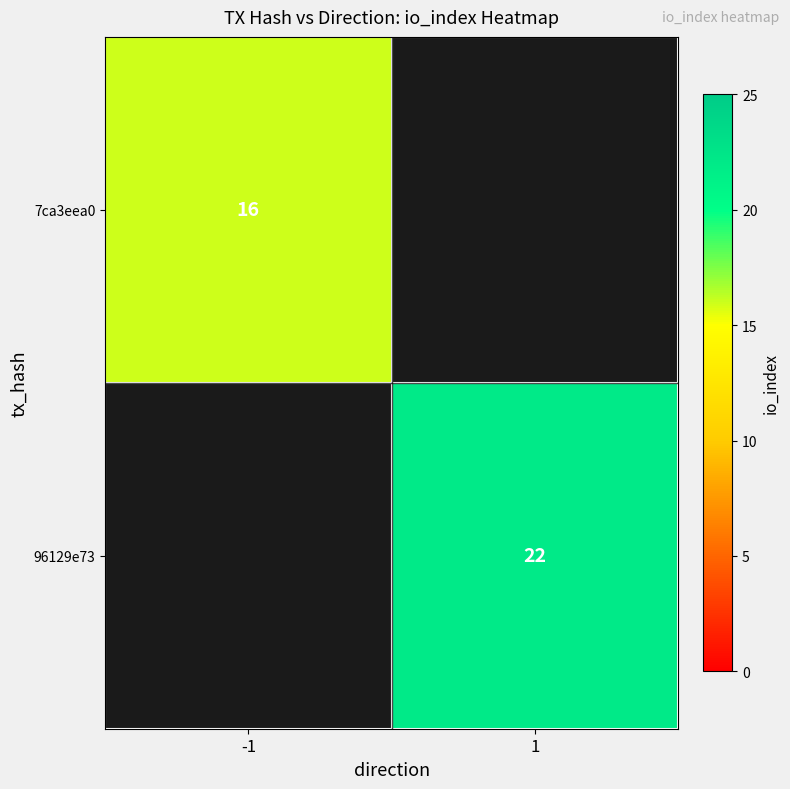

Is the value of 96129e73 at 1 greater than the value of 7ca3eea0 at -1?

Yes